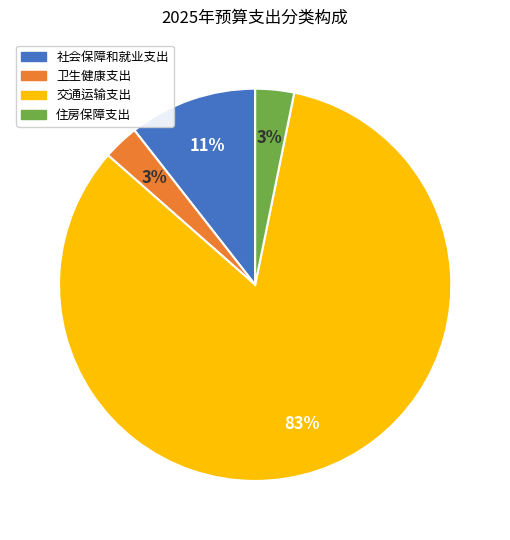

Is it true that 社会保障和就业支出 is 11% of the pie?

True